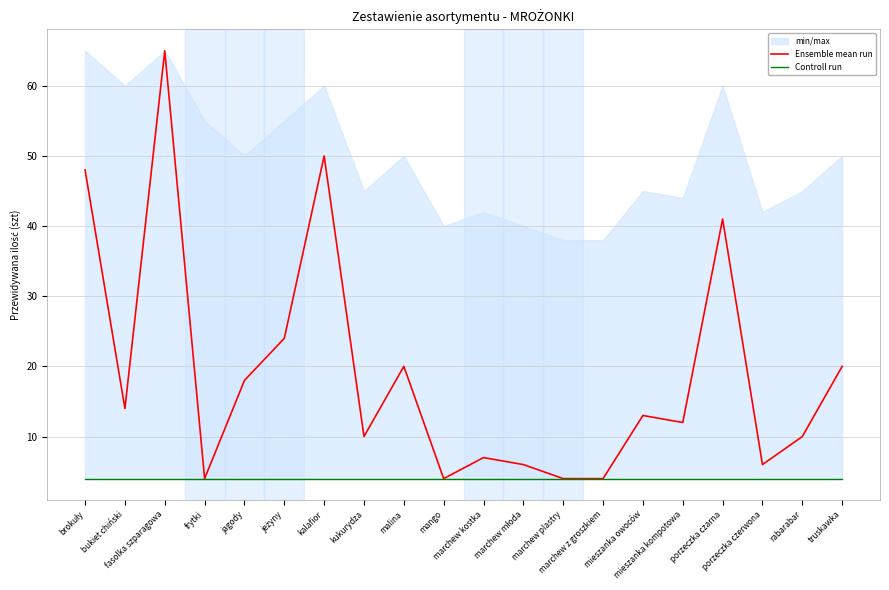

Reading left to right, transcribe all the data shown in this chart.

Ensemble mean run: 48	14	65	4	18	24	50	10	20	4	7	6	4	4	13	12	41	6	10	20
Controll run: 4	4	4	4	4	4	4	4	4	4	4	4	4	4	4	4	4	4	4	4